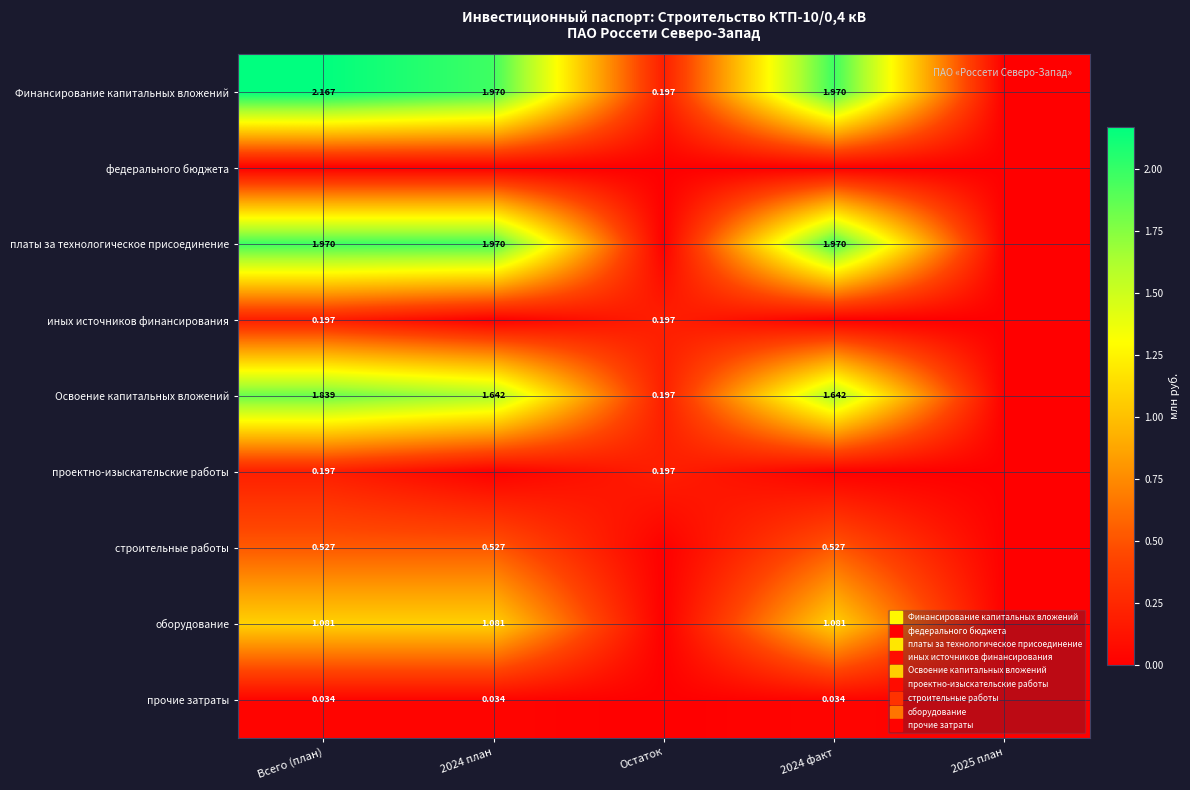

Which series has the largest total across all categories?

Финансирование капитальных вложений